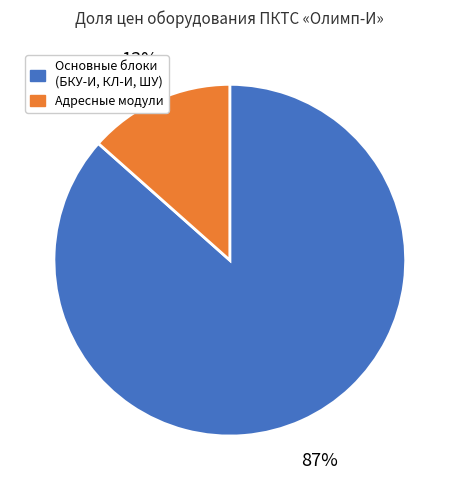

The Основные блоки (БКУ-И, КЛ-И, ШУ) slice represents 87% of the pie. True or false?

True